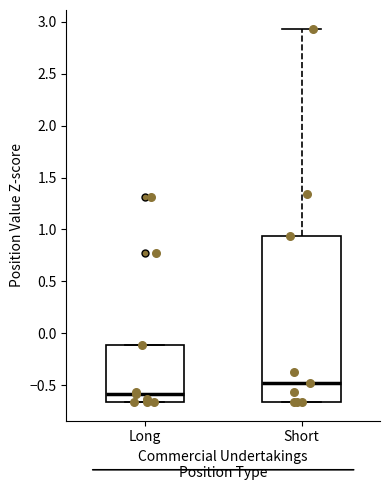

Reading left to right, read every box against the y-axis: the position of its median line, the range the box covers, and the ends of its whiskers. The values are not printed on the chart, so give them approximately, as read against the axis.

Long: median -0.60, box -0.65 to -0.10, whiskers -0.65 to -0.10
Short: median -0.50, box -0.65 to 0.95, whiskers -0.65 to 2.95